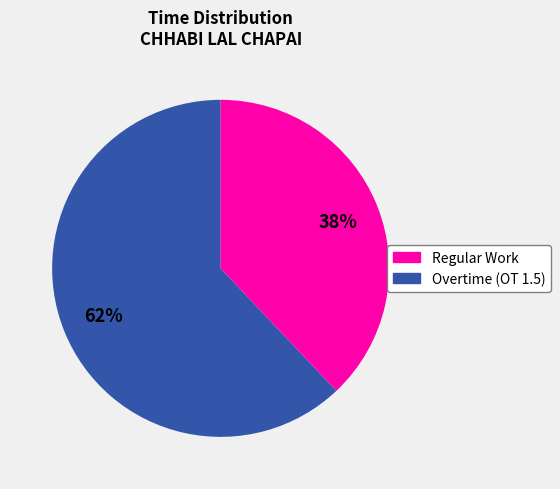

To the nearest percent, what is the average slice percentage?

50%